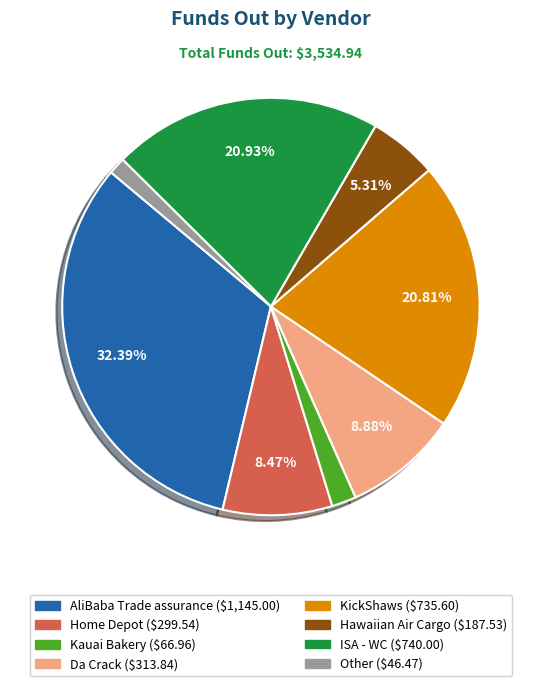

Combined, do AliBaba Trade assurance and Home Depot account for over 50%?

No